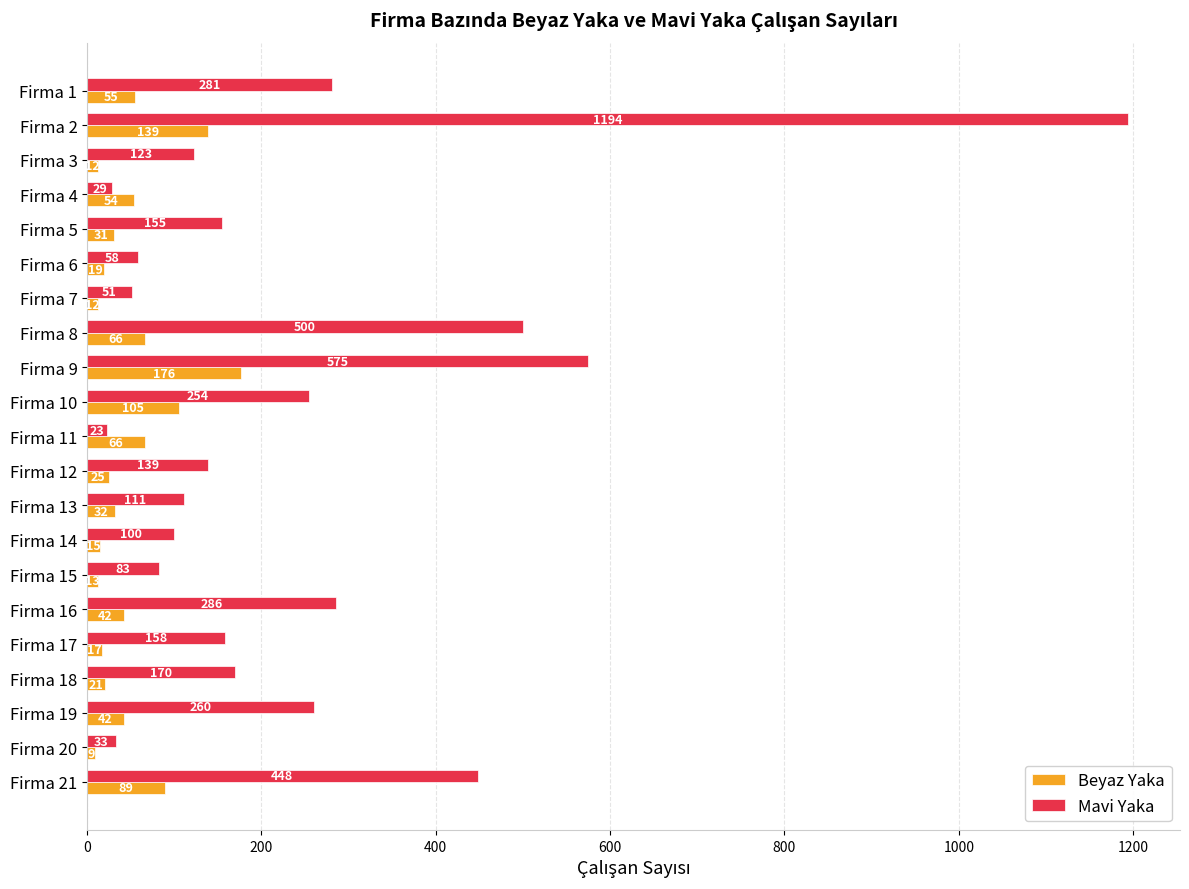

Which series has the largest total across all categories?

Mavi Yaka